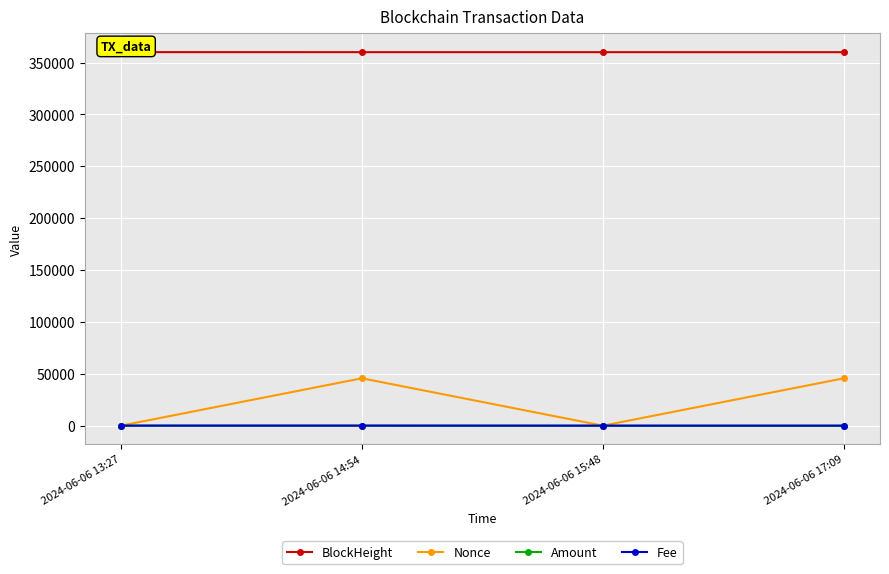

What is the spread (max minus min) of values at 2024-06-06 13:27?

360067.0